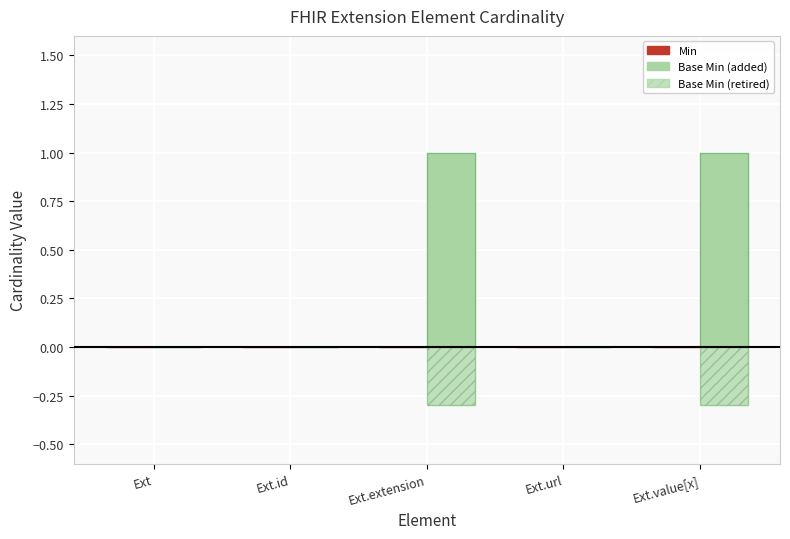

Reading left to right, what are all the values shown in this chart?

Min: Ext=0.0	Ext.id=0.0	Ext.extension=0.0	Ext.url=0.0	Ext.value[x]=0.0
Base Min: Ext=0.0	Ext.id=0.0	Ext.extension=1.0	Ext.url=0.0	Ext.value[x]=1.0
Base Min (retired): Ext=0.0	Ext.id=0.0	Ext.extension=-0.3	Ext.url=0.0	Ext.value[x]=-0.3